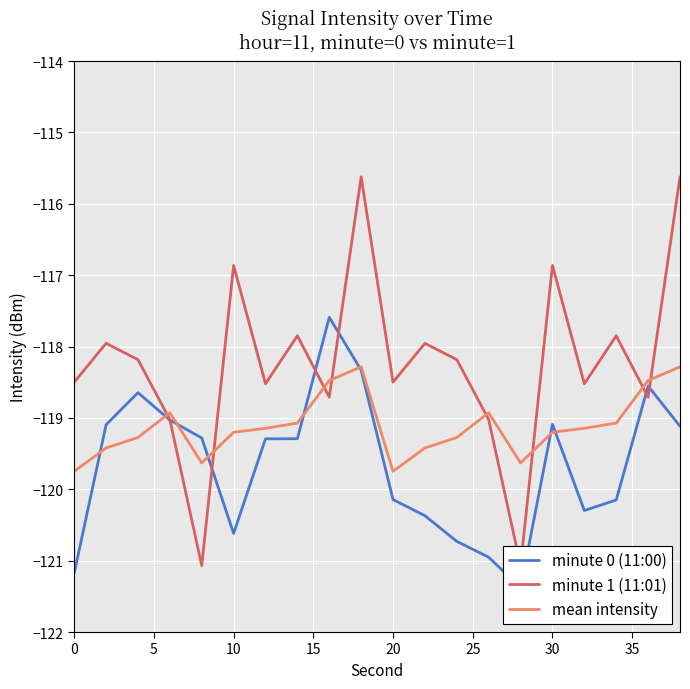

What is the sum of all minute 1 (11:01) values?

-2364.6